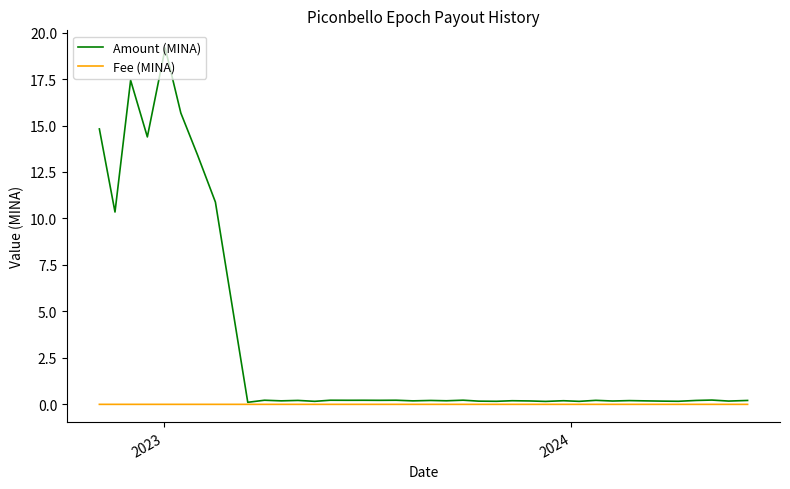

List the series in order of their peak value, lowest first.

Fee (MINA), Amount (MINA)